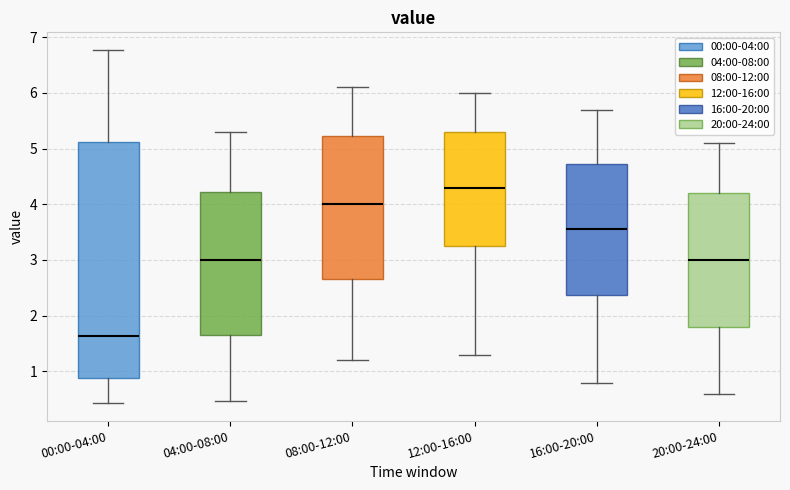

Where is the upper edge of the box for 16:00-20:00 on the y-axis? The values are not printed on the chart, so give them approximately, as read against the axis.

4.7